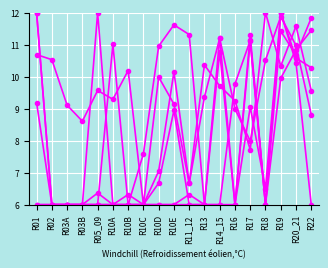

How many lines are shown in the chart?

6